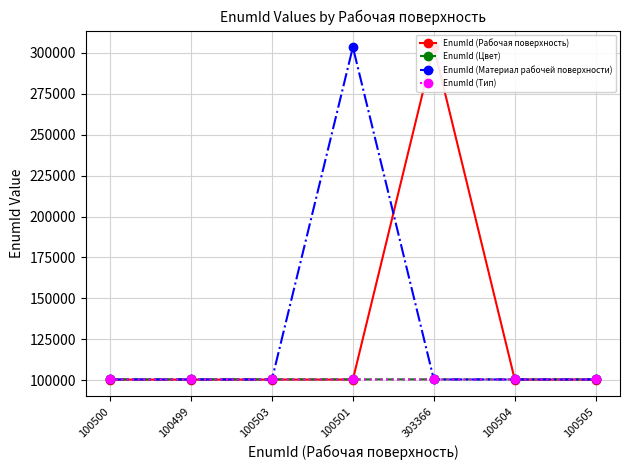

The EnumId (Материал рабочей поверхности) series shows 26611 at 100505. True or false?

False